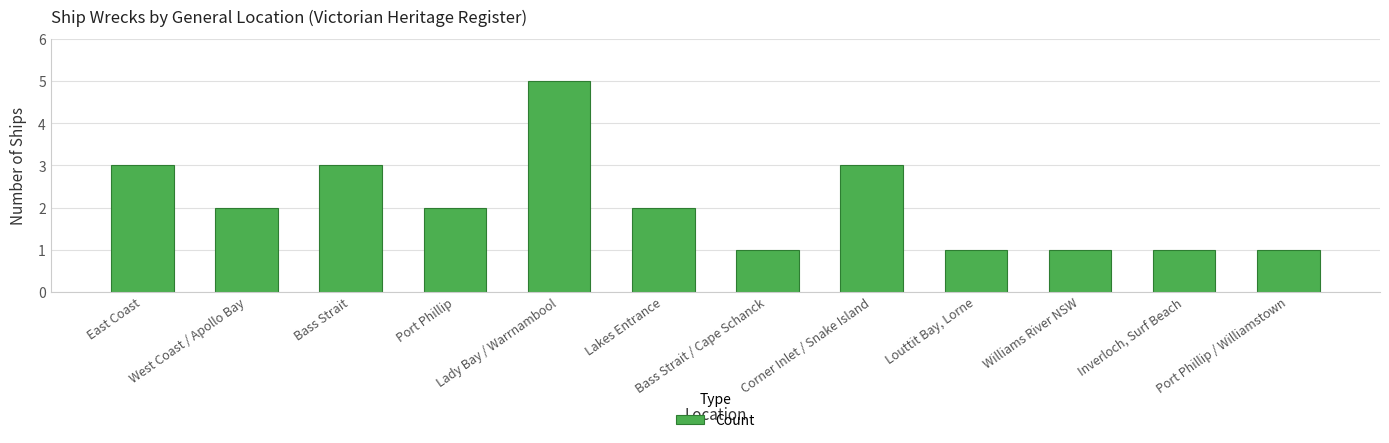

How many values are between 1 and 3?

11